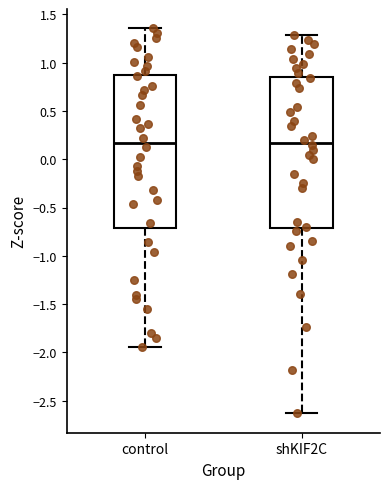

Where is the upper edge of the box for shKIF2C on the y-axis? The values are not printed on the chart, so give them approximately, as read against the axis.

0.85